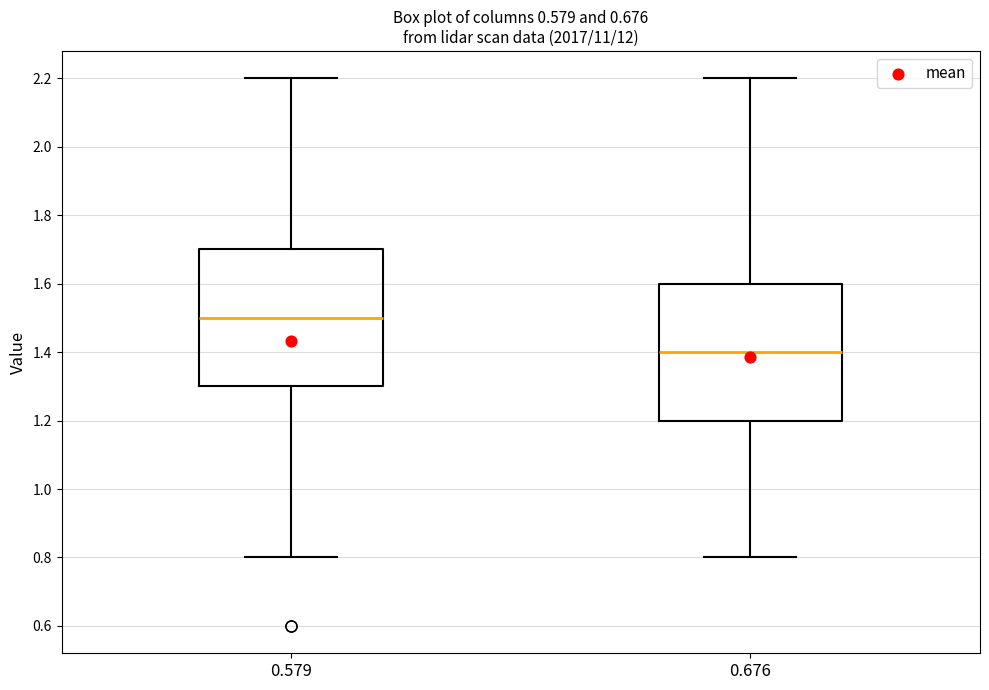

Reading left to right, transcribe this box plot: for each box, give where its median line is, the range the box spans, and where its two whiskers end, as read against the y-axis. The values are not printed on the chart, so give them approximately, as read against the axis.

0.579: median 1.5, box 1.3 to 1.7, whiskers 0.8 to 2.2
0.676: median 1.4, box 1.2 to 1.6, whiskers 0.8 to 2.2